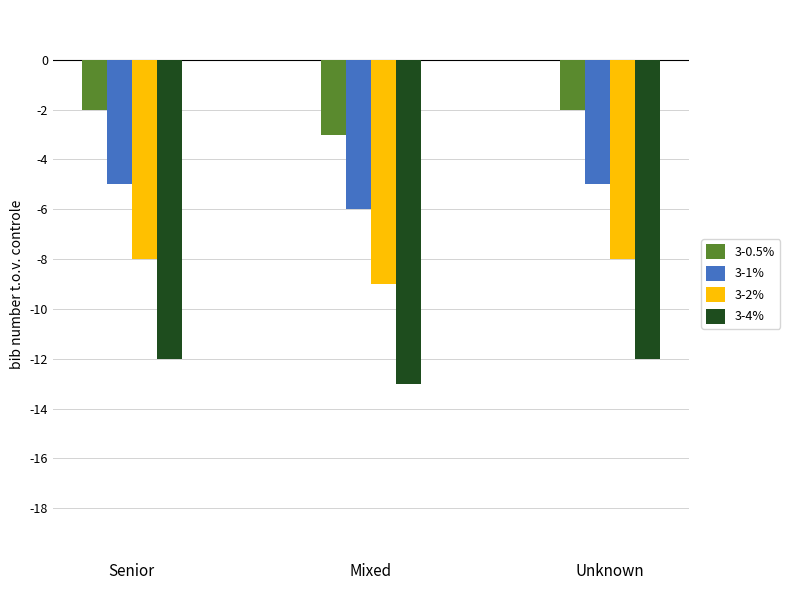

What position from the right is Unknown?

1